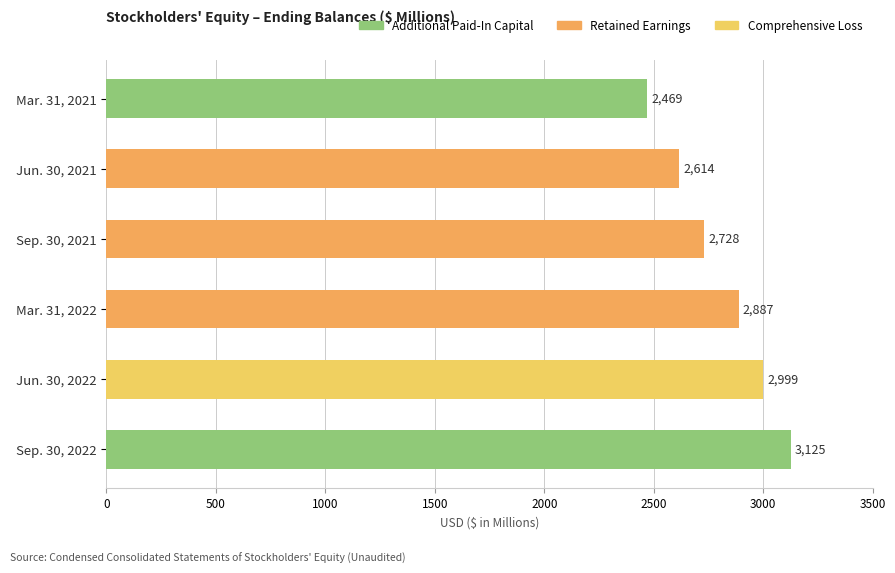

Which label corresponds to the largest value in the chart?

Sep. 30, 2022